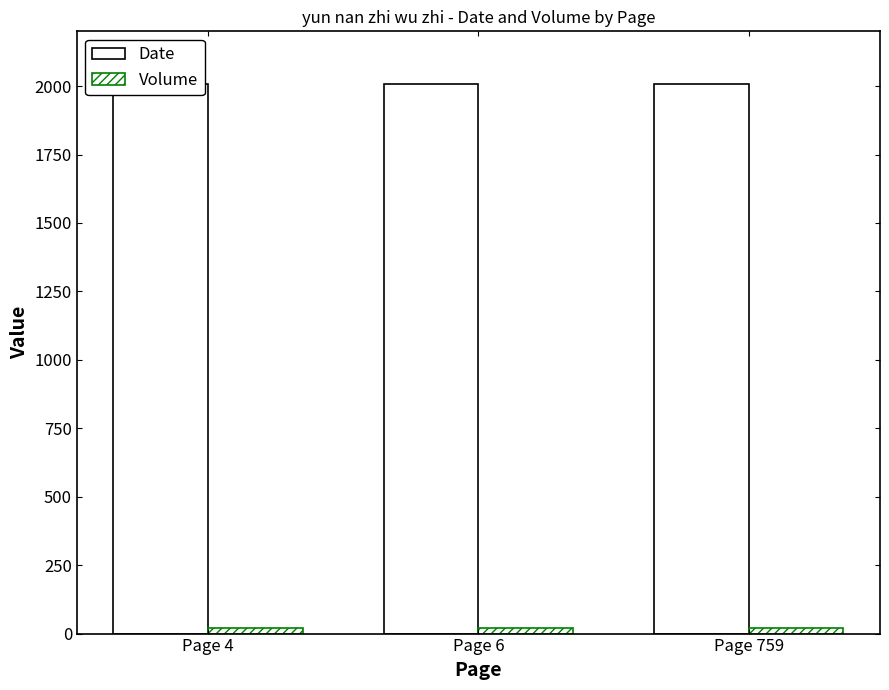

What are all the series names shown in the legend?

Date, Volume